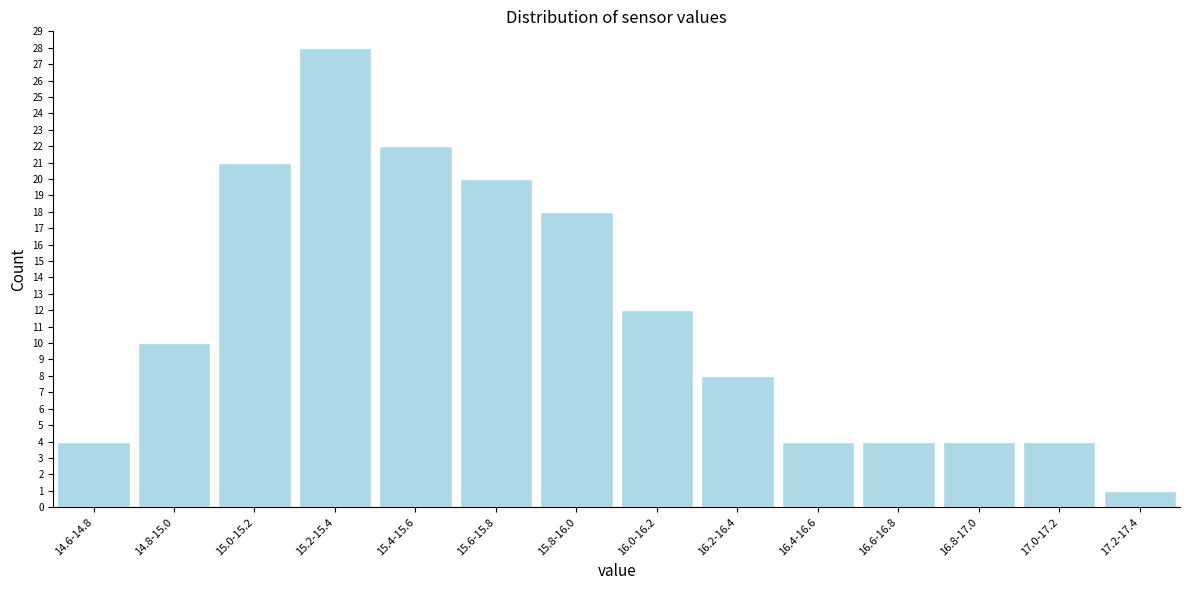

Reading right to left, extract all data points from this chart.

17.2-17.4=1	17.0-17.2=4	16.8-17.0=4	16.6-16.8=4	16.4-16.6=4	16.2-16.4=8	16.0-16.2=12	15.8-16.0=18	15.6-15.8=20	15.4-15.6=22	15.2-15.4=28	15.0-15.2=21	14.8-15.0=10	14.6-14.8=4